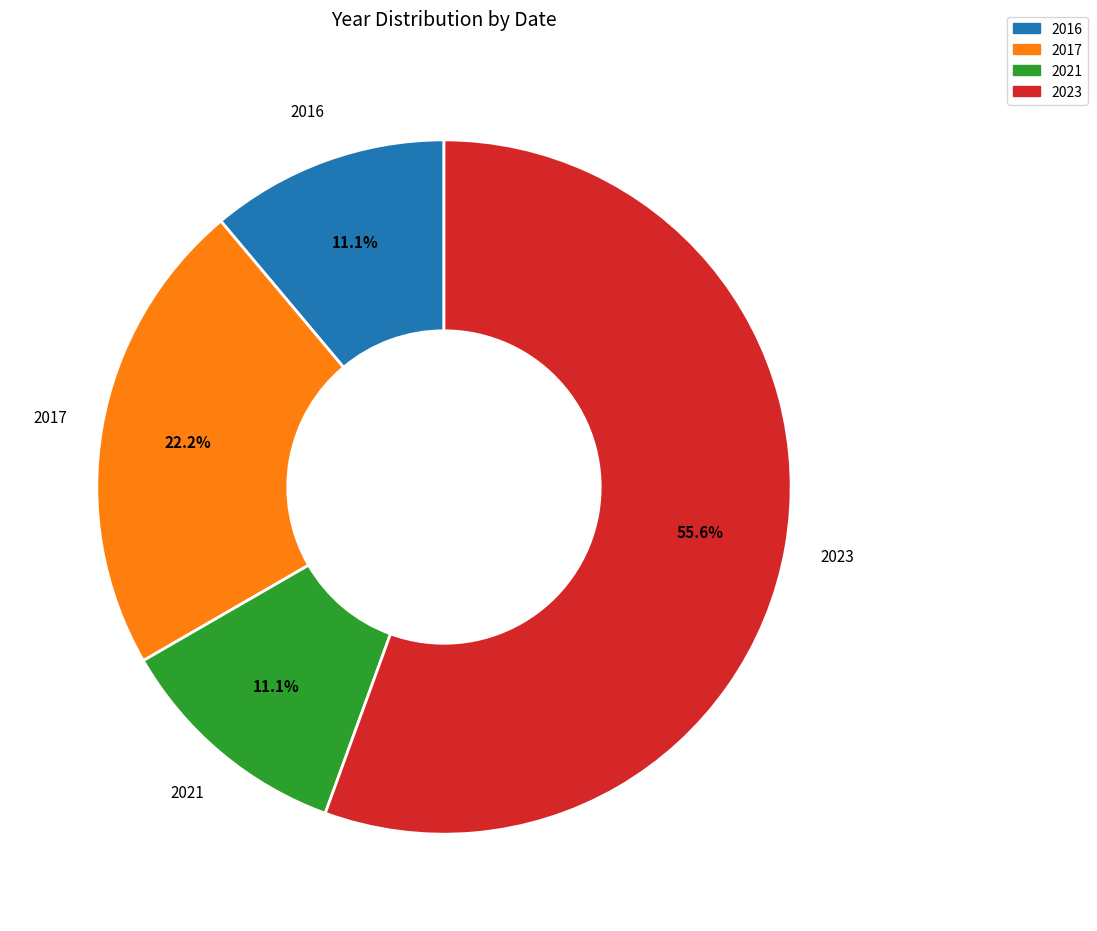

Between 2017 and 2021, which is larger?

2017